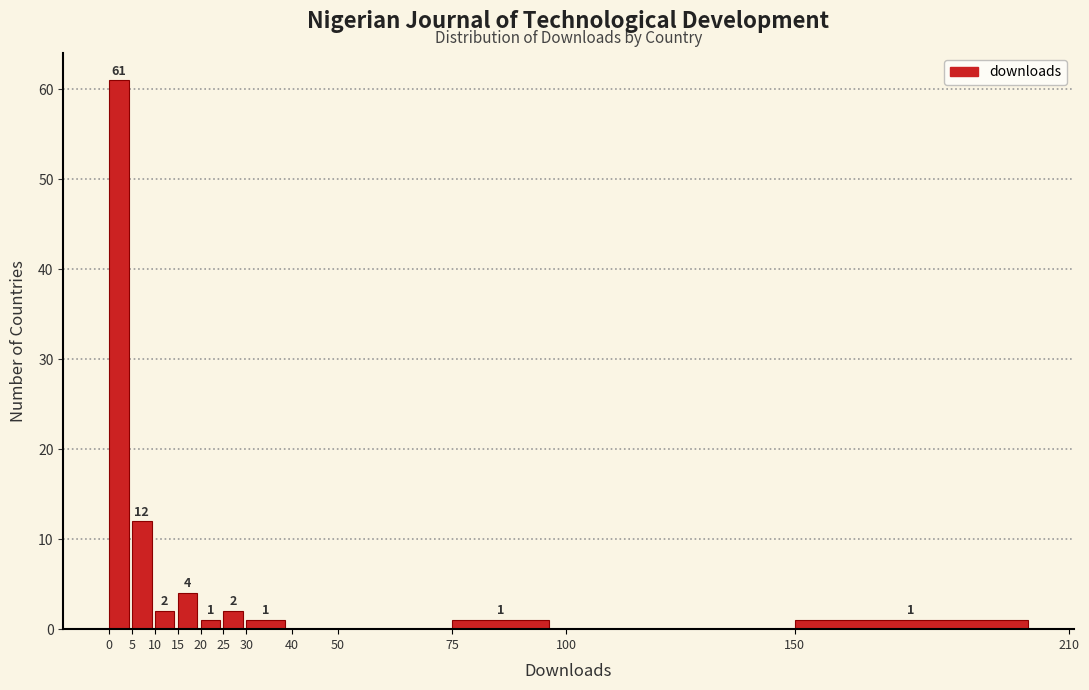

Which range on the x-axis has the tallest bar?

0 to 5